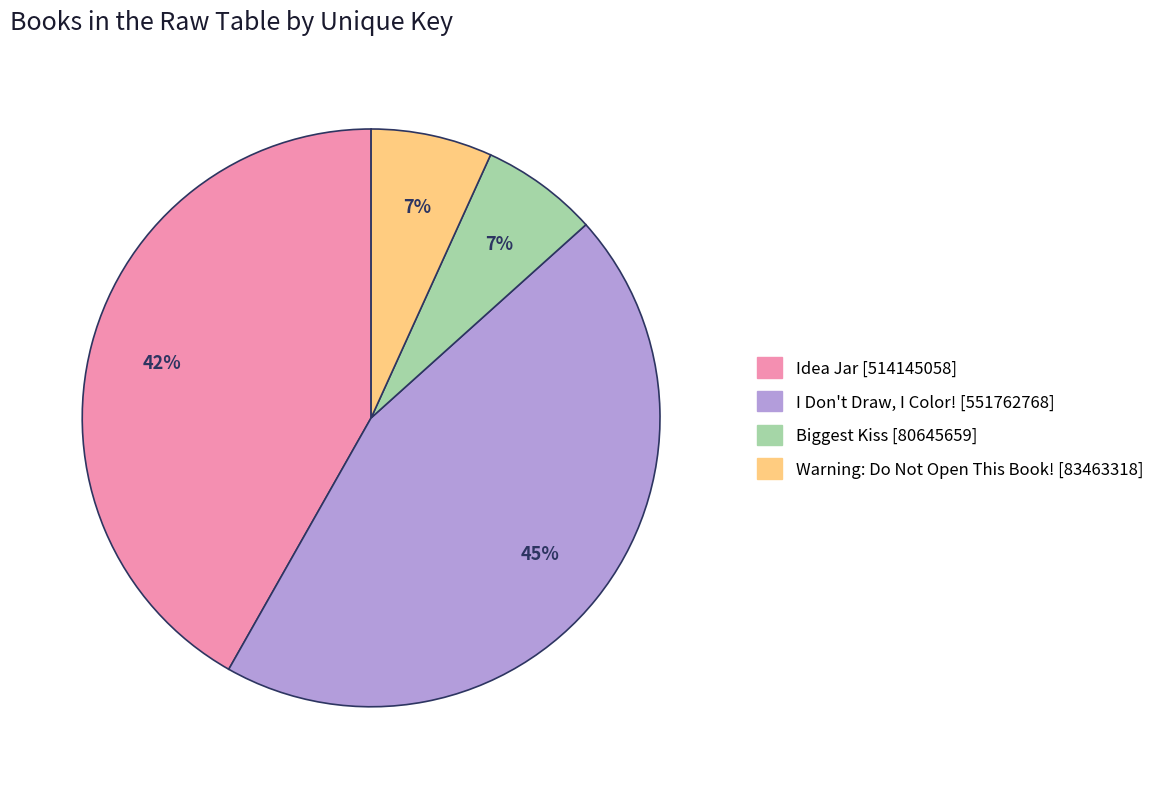

Which category has the biggest portion of the pie?

I Don't Draw, I Color!